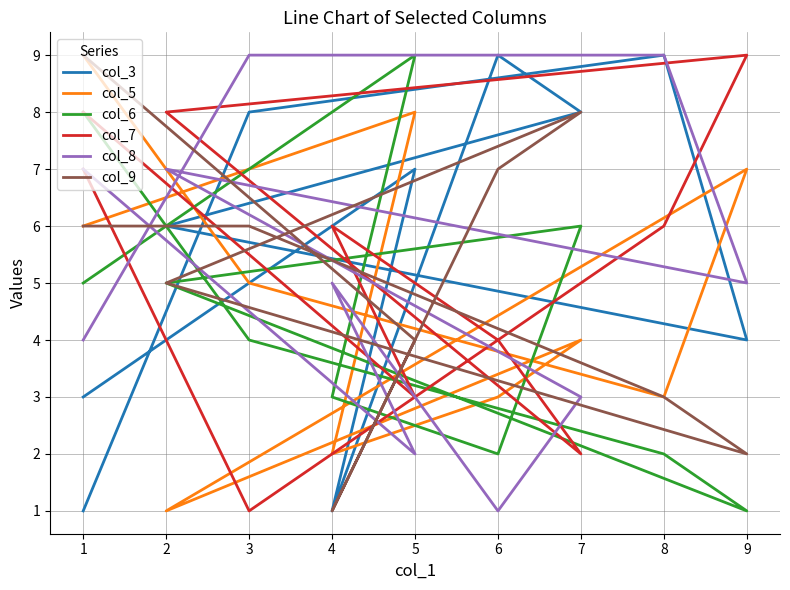

How many categories are shown in the chart?

10